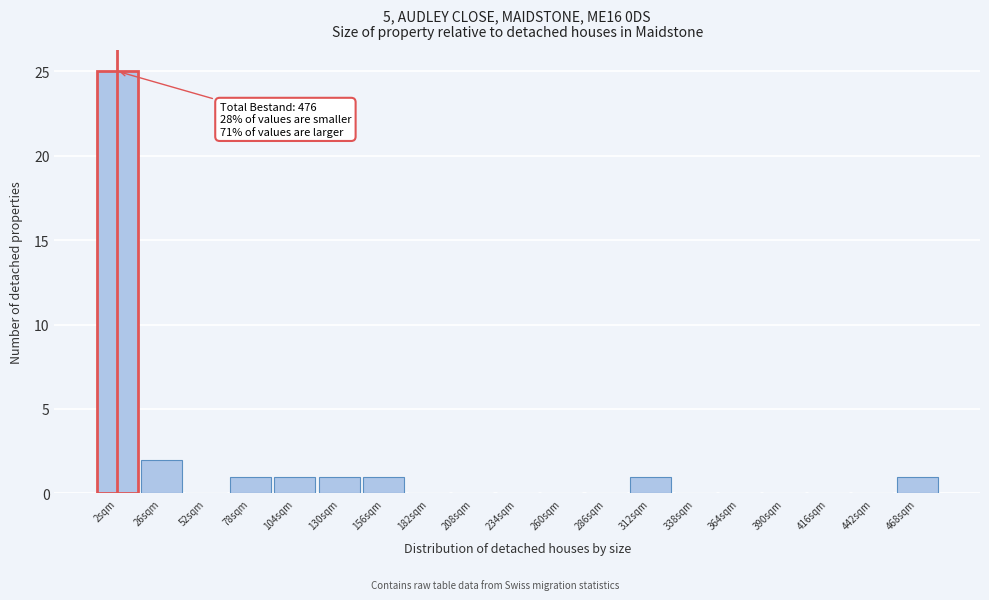

Reading left to right, transcribe all the data shown in this chart.

2sqm=25	26sqm=2	52sqm=0	78sqm=1	104sqm=1	130sqm=1	156sqm=1	182sqm=0	208sqm=0	234sqm=0	260sqm=0	286sqm=0	312sqm=1	338sqm=0	364sqm=0	390sqm=0	416sqm=0	442sqm=0	468sqm=1